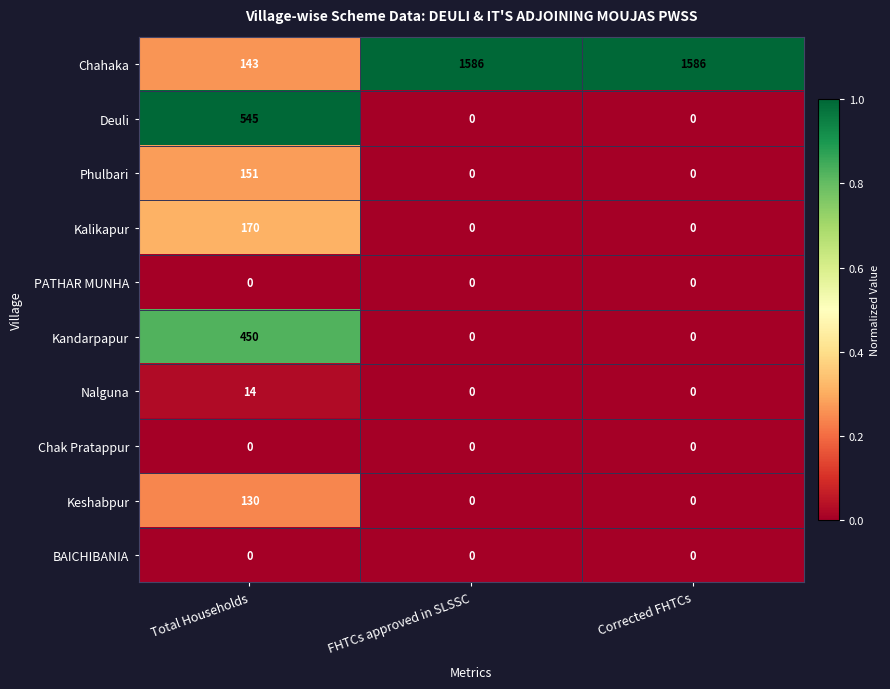

The Kalikapur series shows 0 at FHTCs approved in SLSSC. True or false?

True